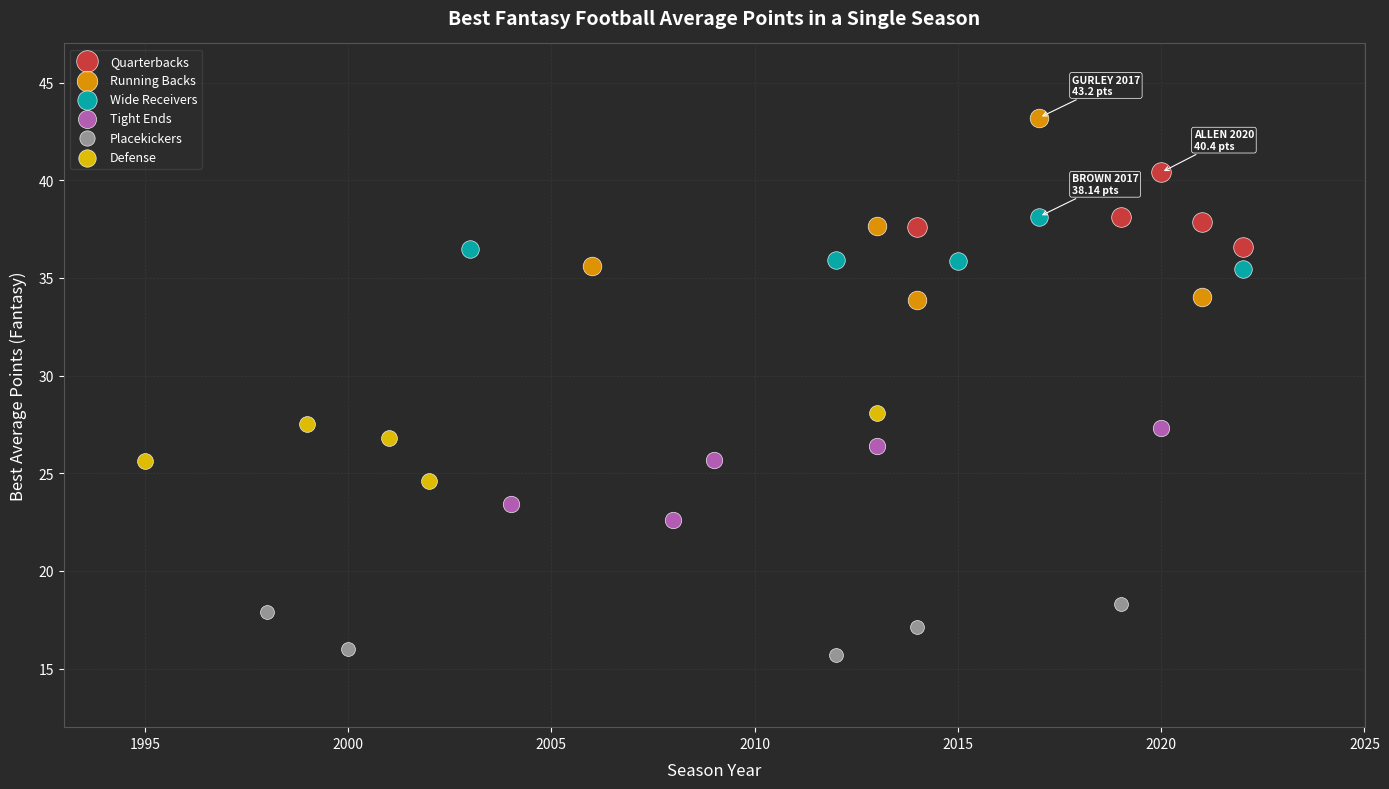

Which series contains the highest Y value?

Running Backs